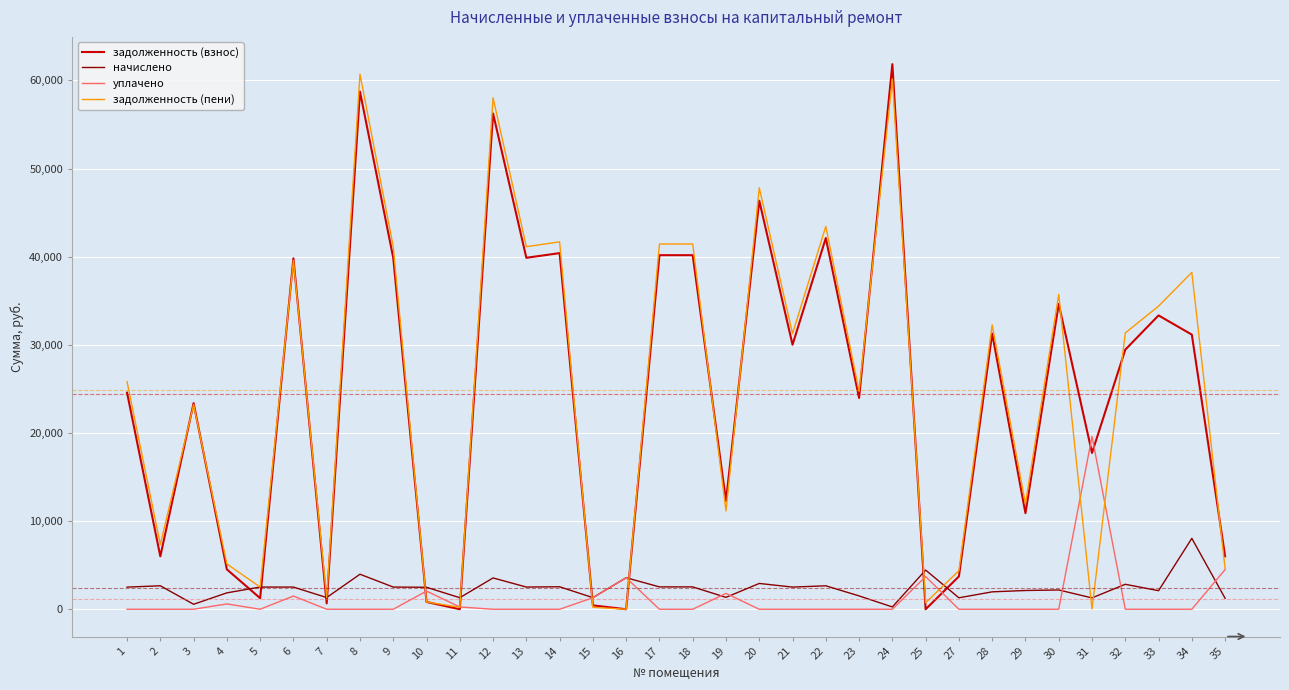

What is the difference between the уплачено values at 18 and 10?

2058.2